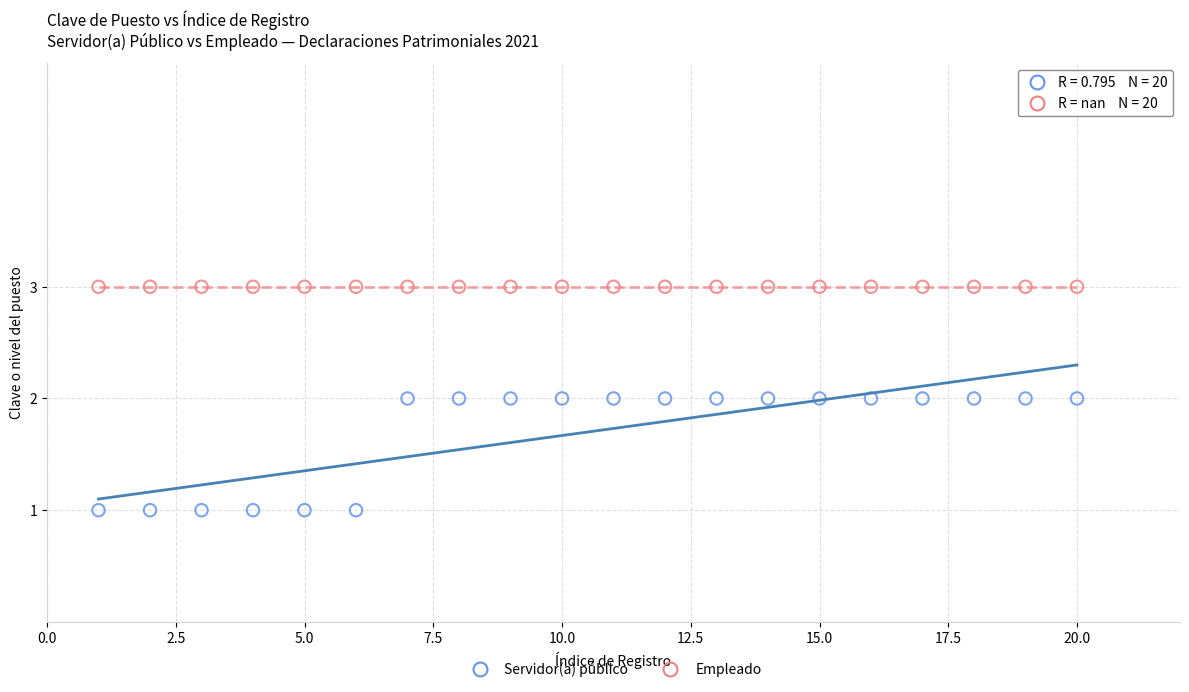

Which series contains the highest Y value?

Empleado